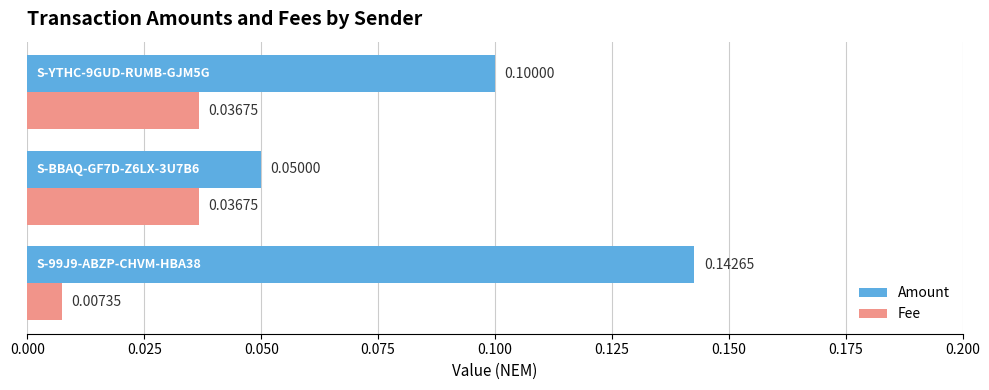

At how many categories does at least one series exceed 0?

3